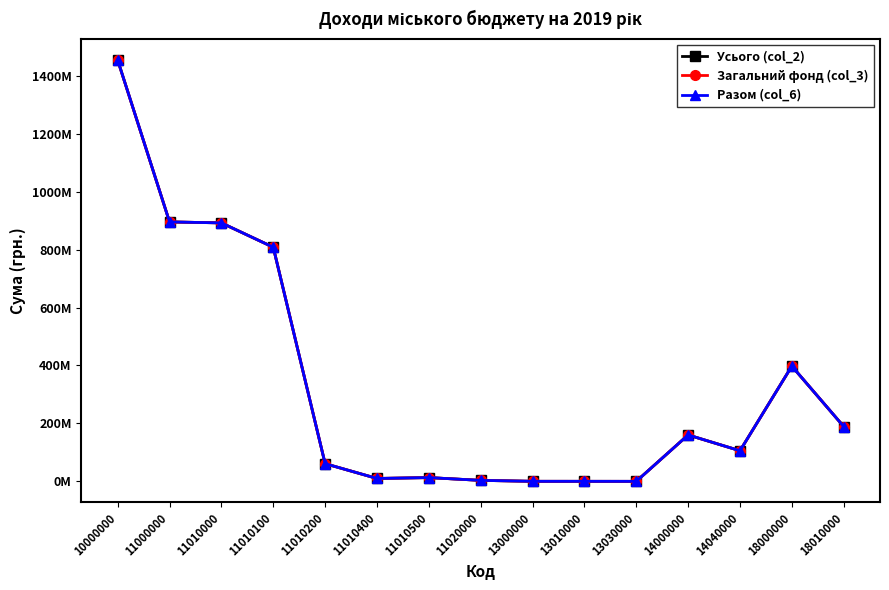

Is this an area chart (filled region under the line)?

No